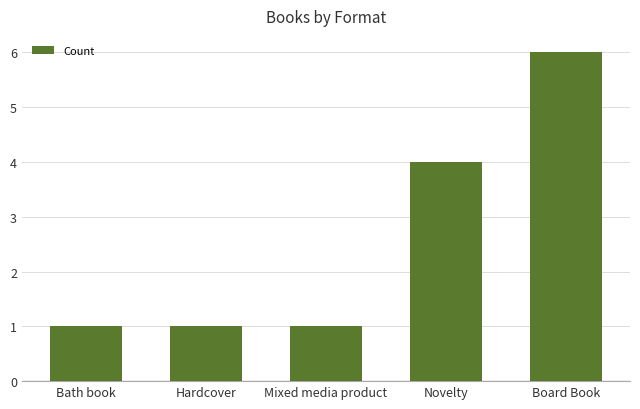

What is the label of the 3rd bar from the left?

Mixed media product